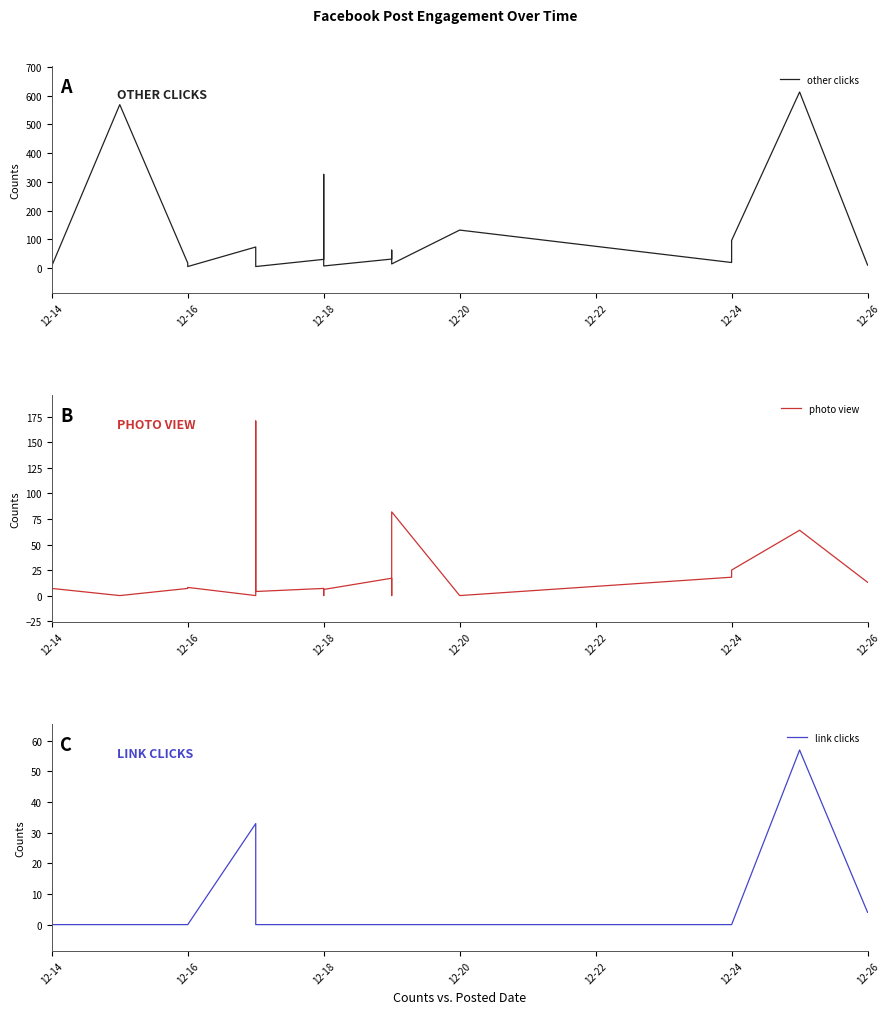

What is the sum of all other clicks values?

2201